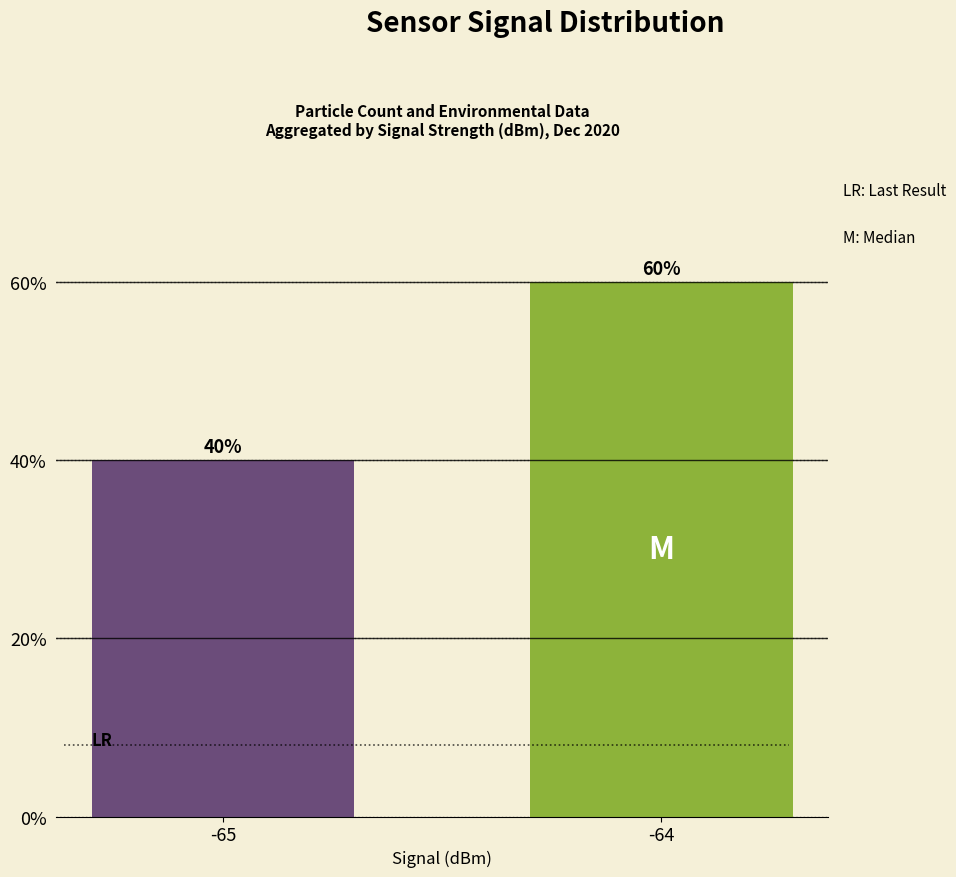

What is the value of the 1st bar from the left?

40